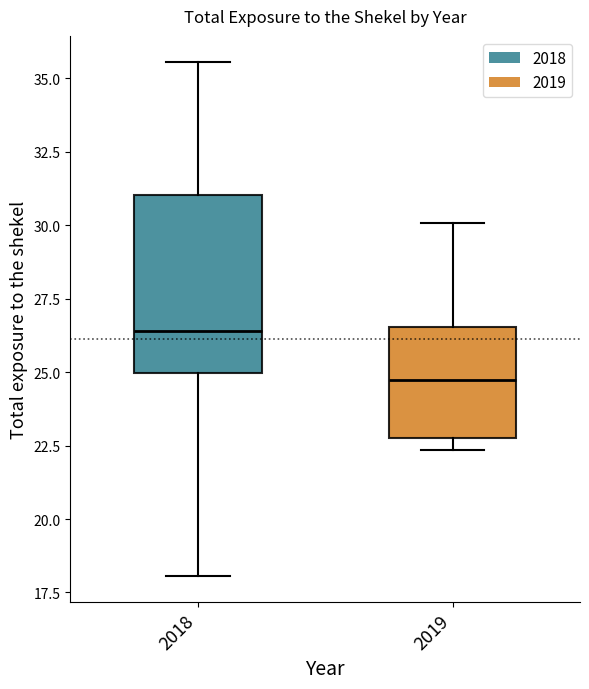

Which box's median line is the lowest?

2019